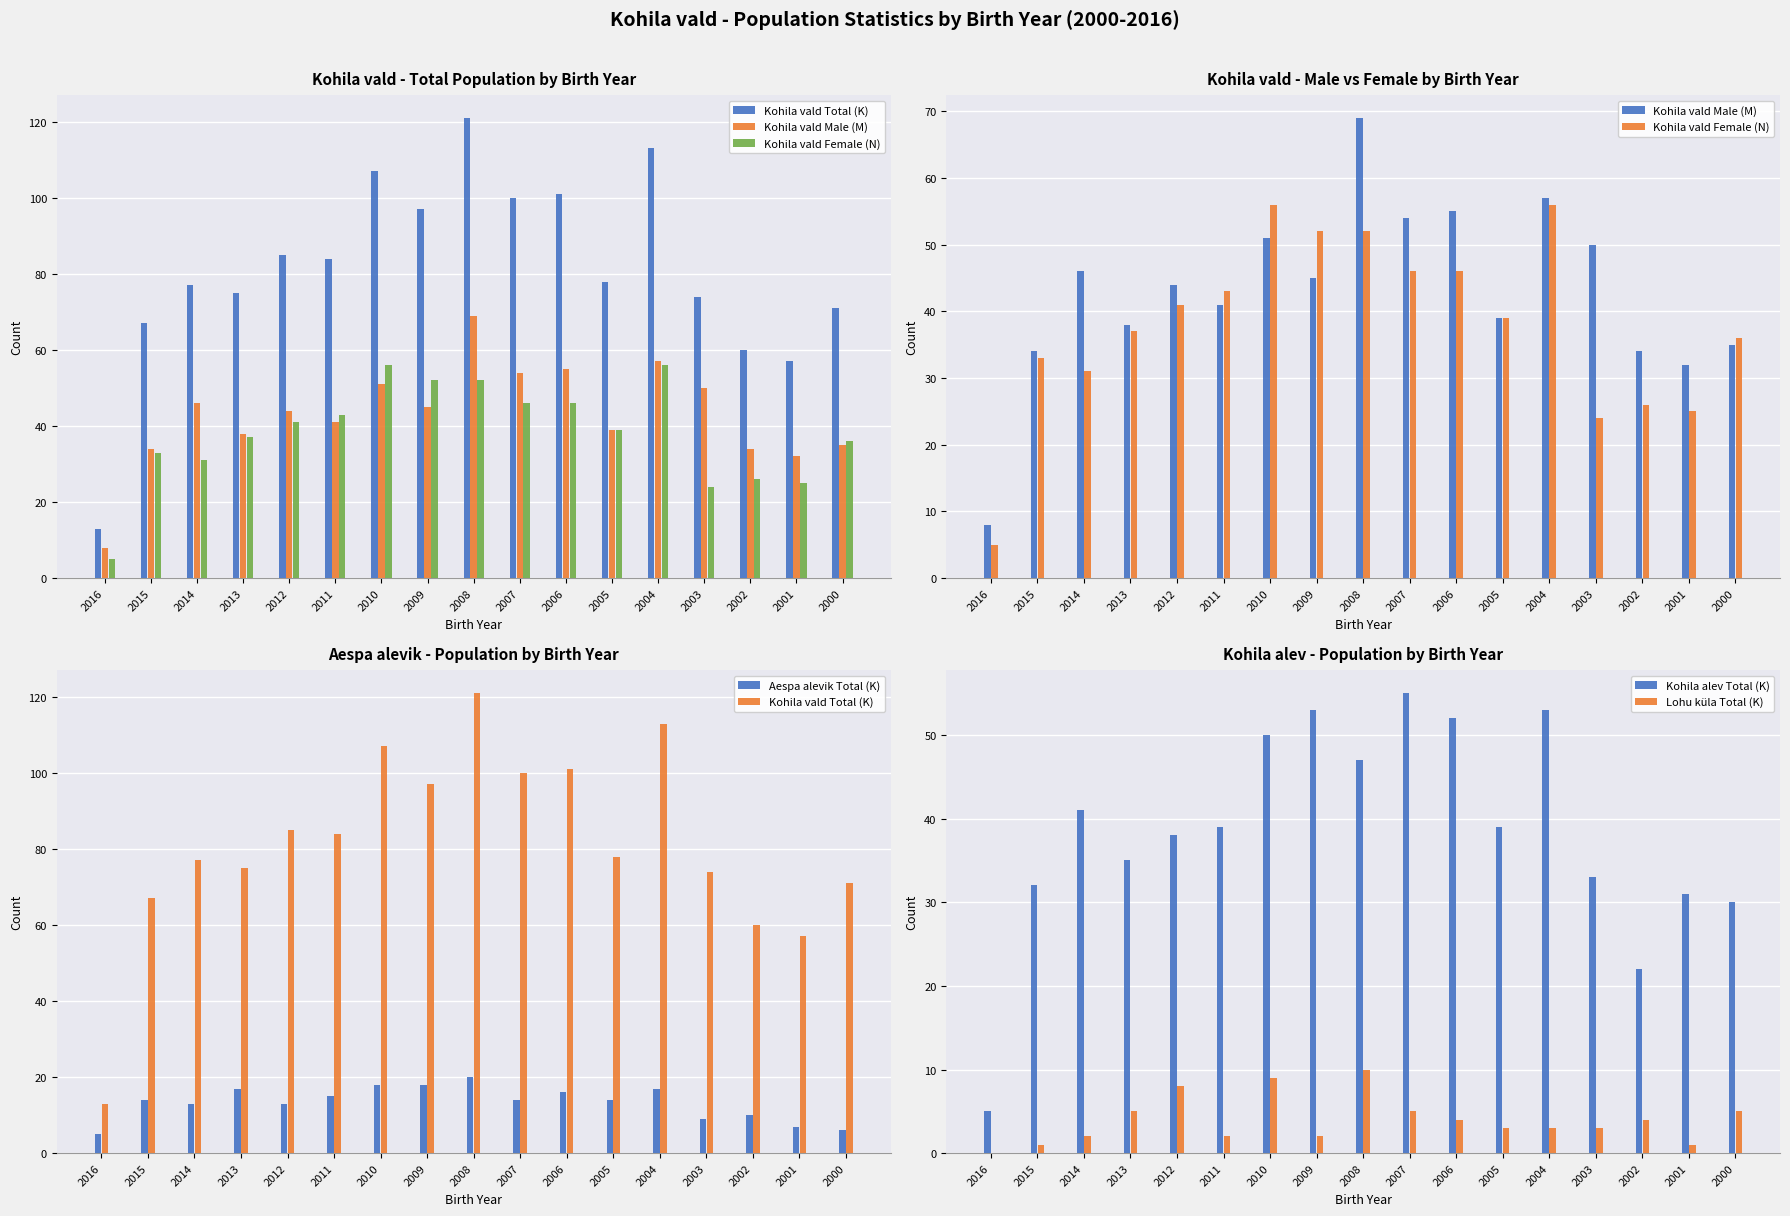

How many data points in Aespa alevik Total (K) are less than 14?

7